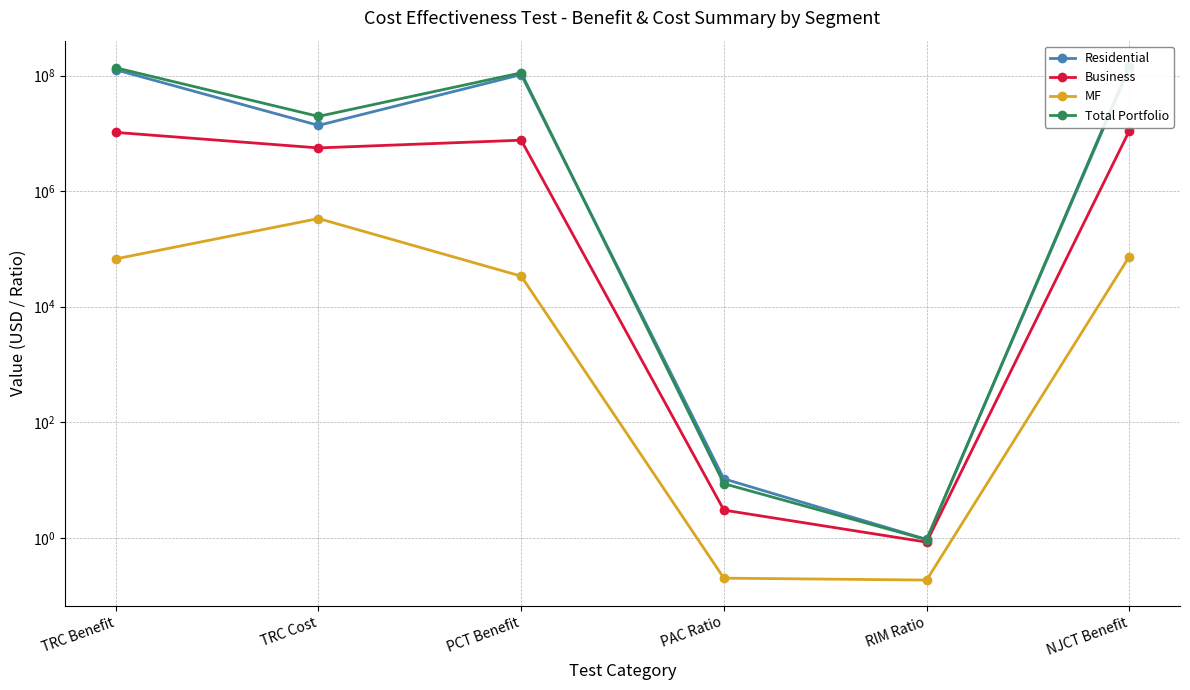

Is it true that Residential equals 5.1 at PAC Ratio?

False